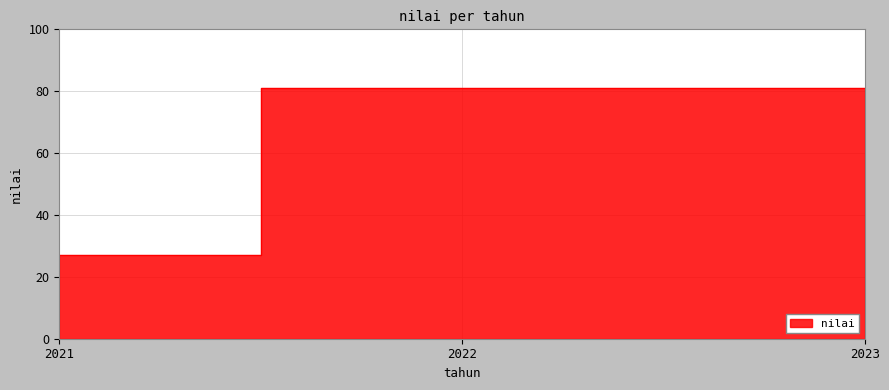

Reading right to left, what are all the values shown in this chart?

2023=81	2022=81	2021=27